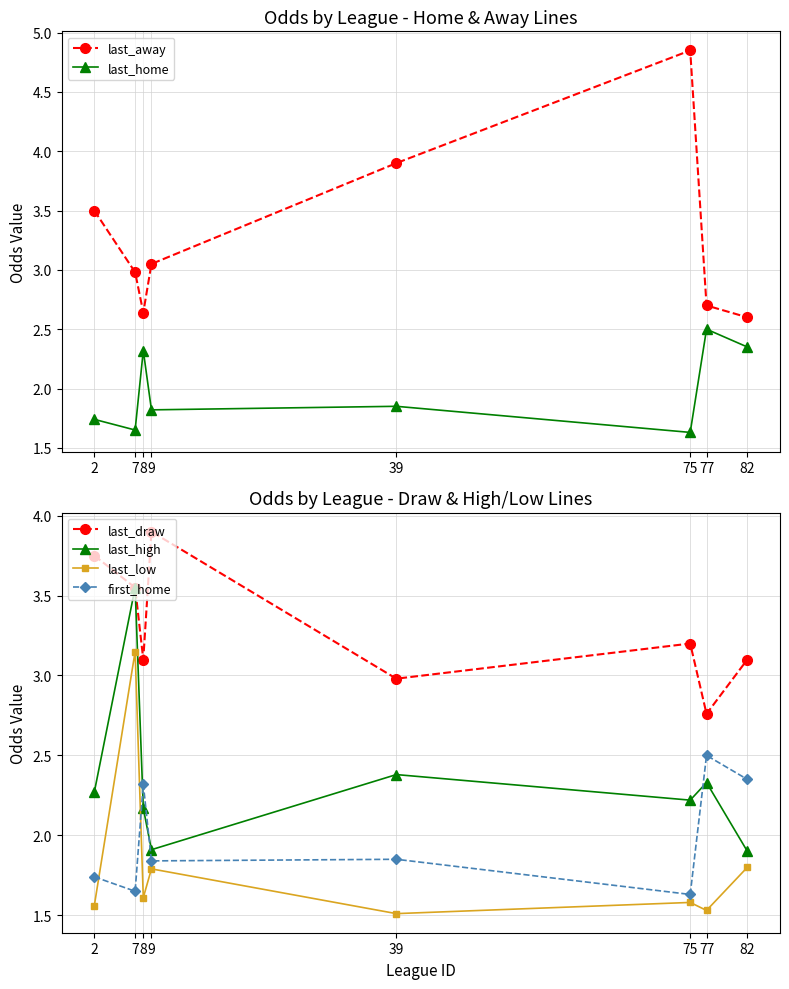

The last_home series shows 3.6 at 77. True or false?

False